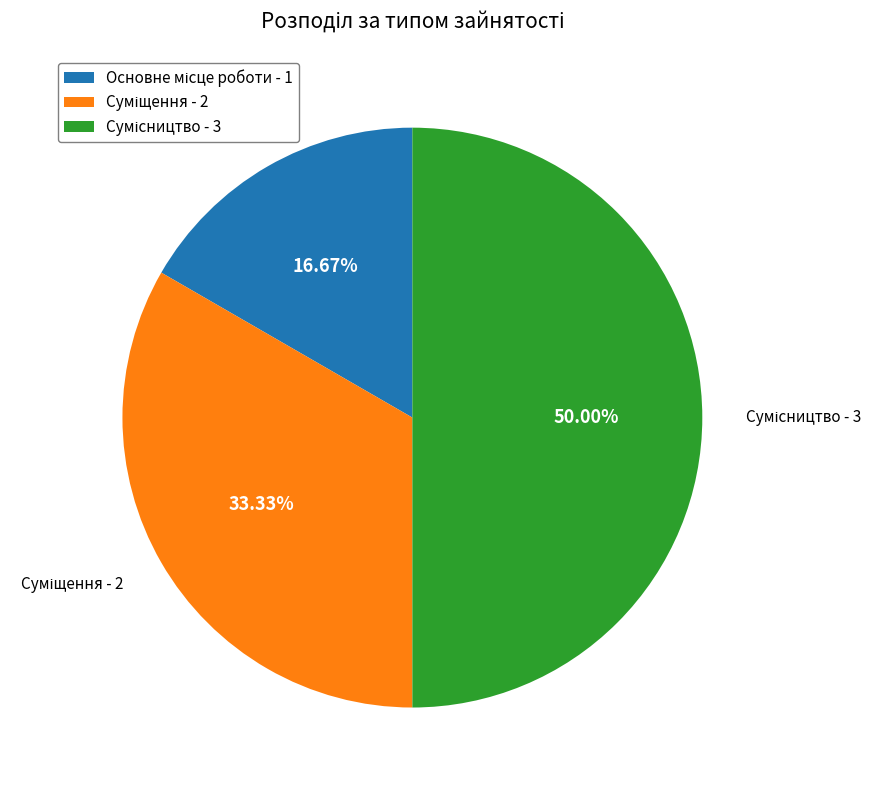

The Суміщення slice represents 33% of the pie. True or false?

True